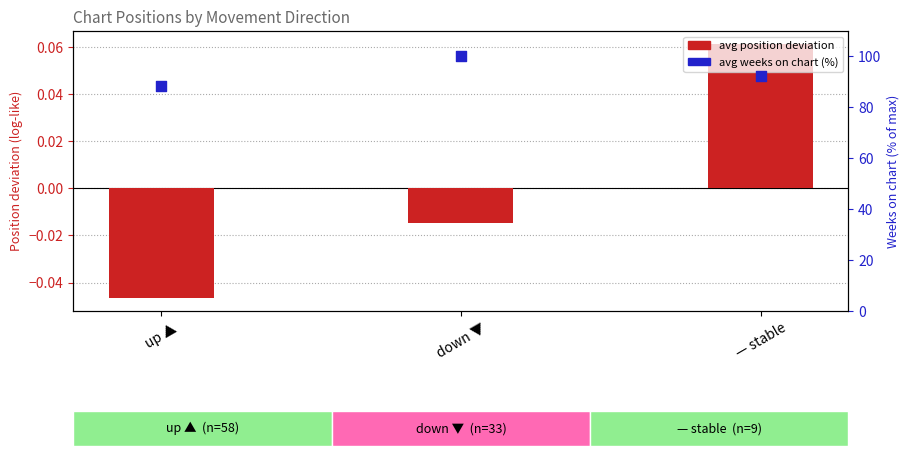

Is the value of avg position deviation at up ▲ greater than the value of avg weeks on chart (%) at — stable?

No